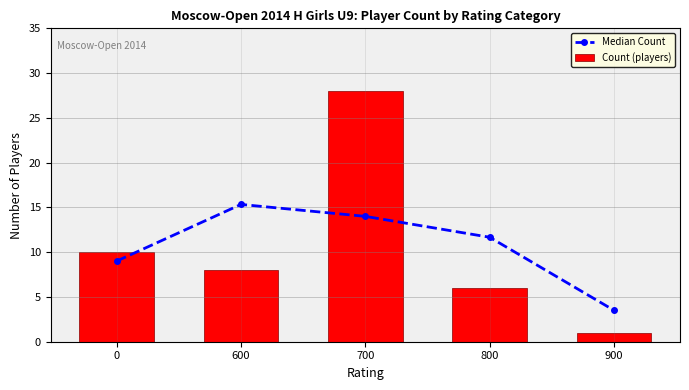

What is the difference between the Median Count values at 800 and 0?

2.7